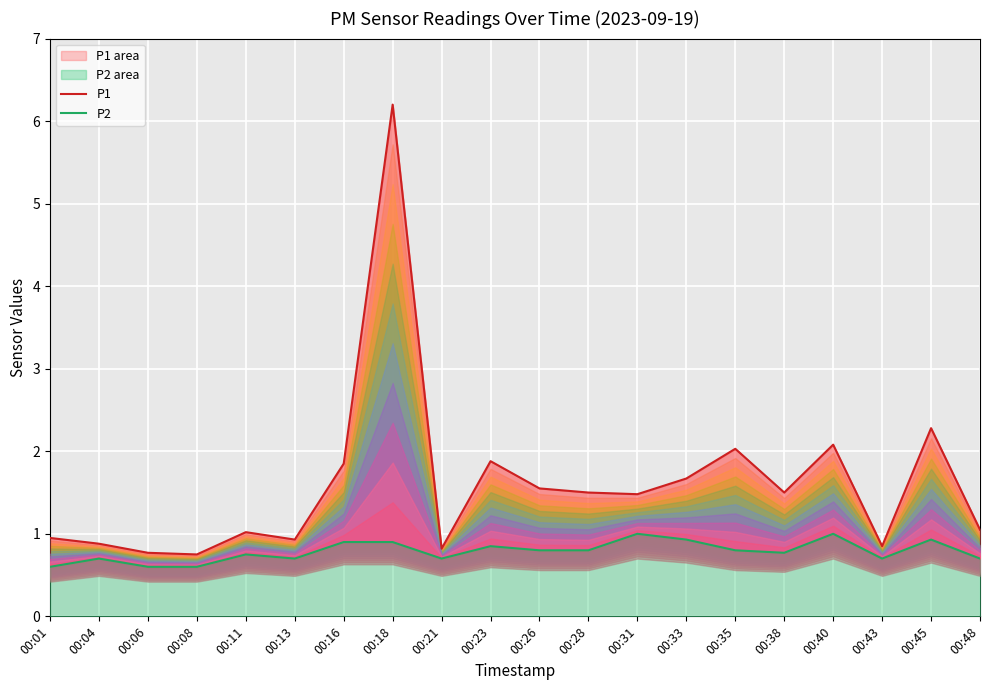

Is the value of P1 at 00:06 greater than the value of P2 at 00:45?

No